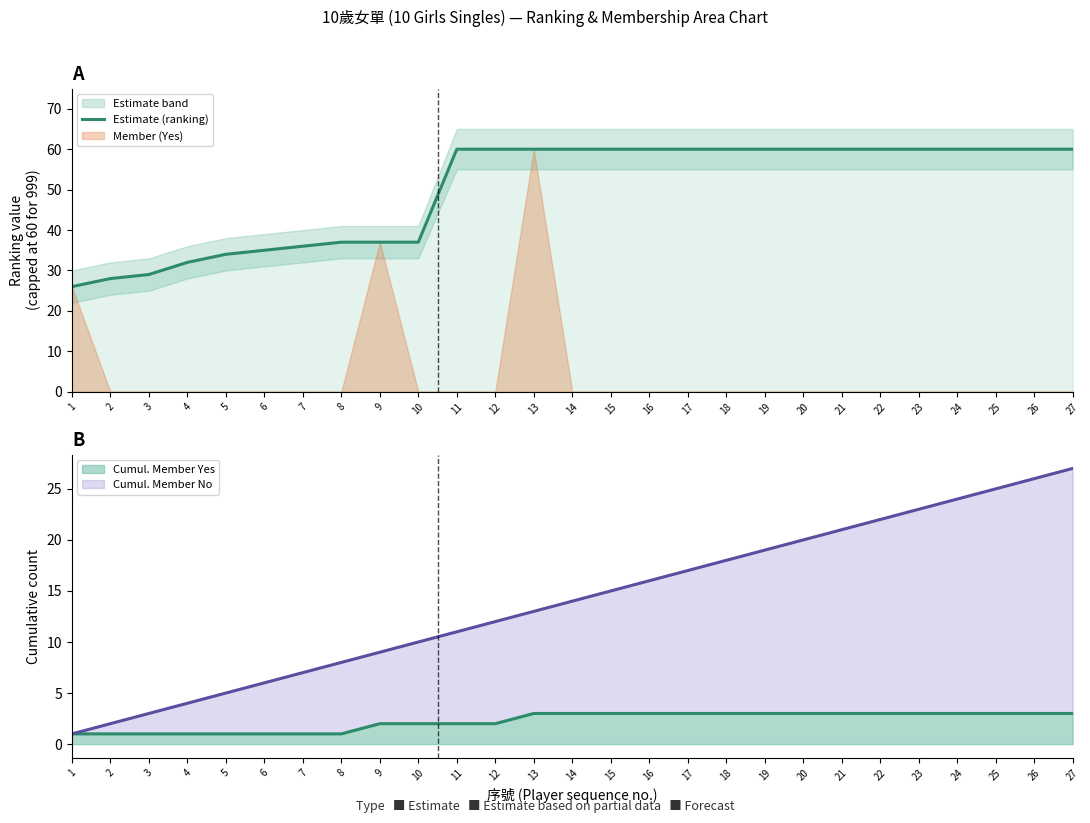

Reading right to left, what are all the values shown in this chart?

27=60	26=60	25=60	24=60	23=60	22=60	21=60	20=60	19=60	18=60	17=60	16=60	15=60	14=60	13=60	12=60	11=60	10=37	9=37	8=37	7=36	6=35	5=34	4=32	3=29	2=28	1=26